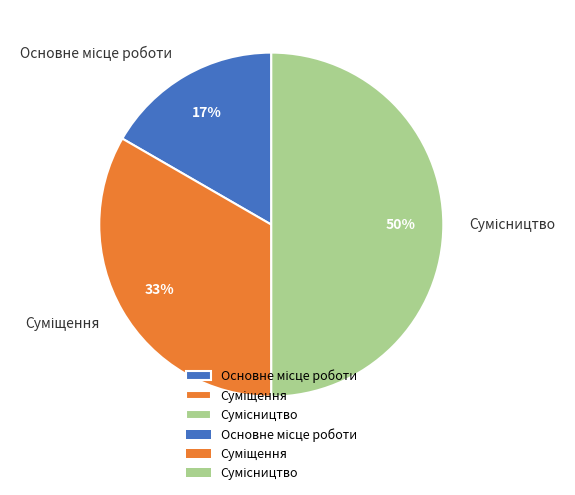

To the nearest percent, what is the average slice percentage?

33%